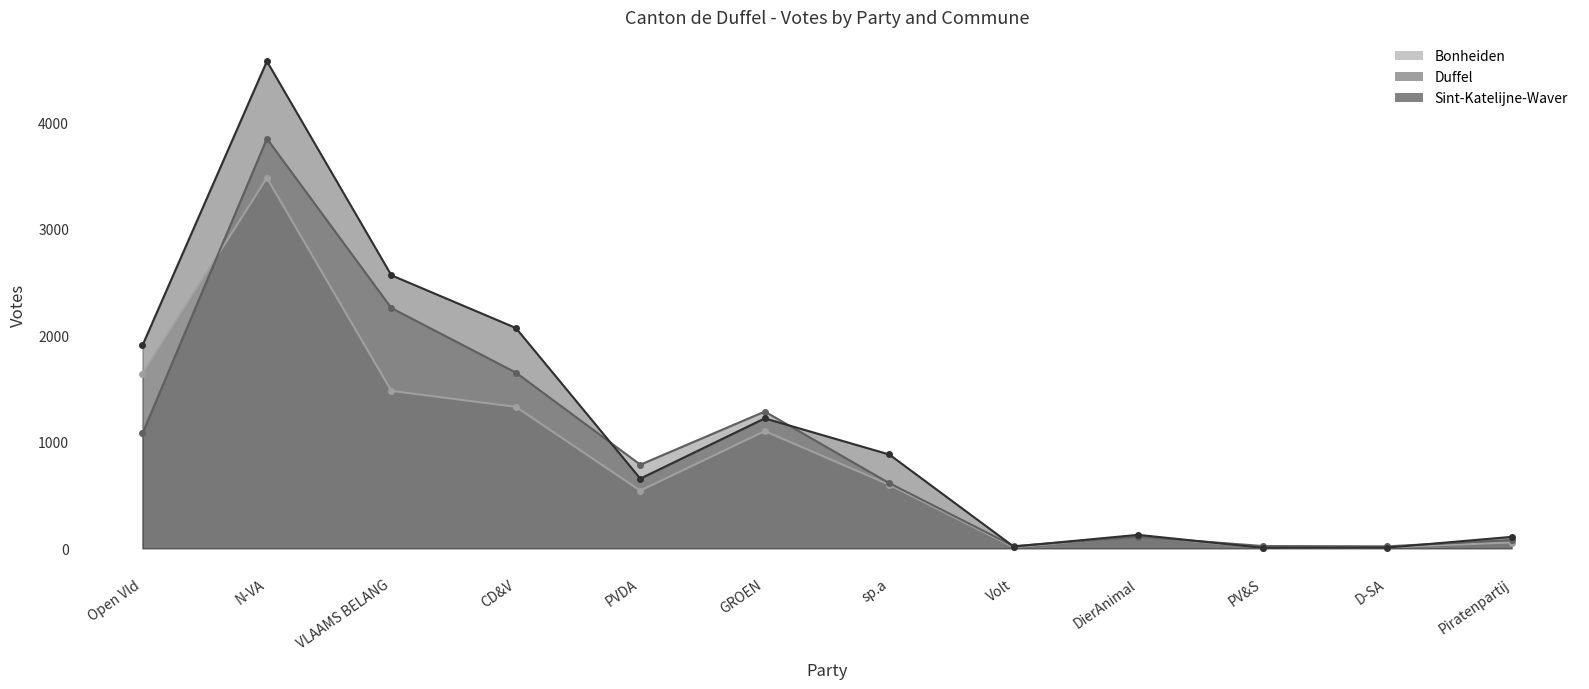

Which series has the largest total across all categories?

Sint-Katelijne-Waver